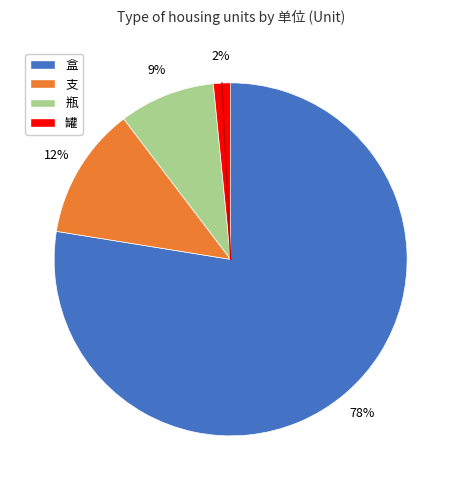

Count the number of slices in the pie.

4